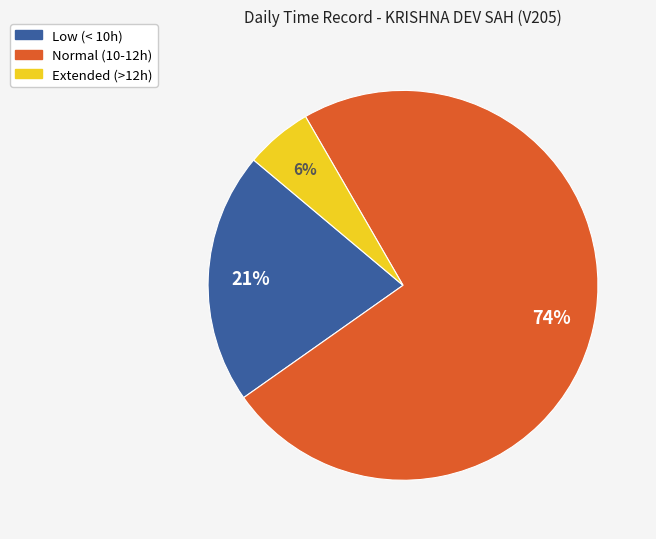

To the nearest percent, what is the average slice percentage?

33%